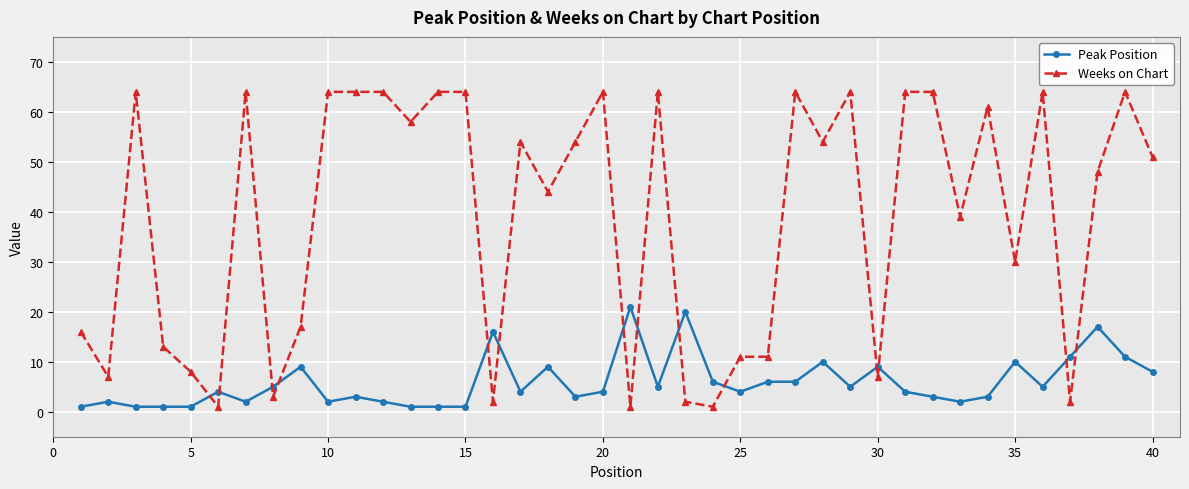

What is the average value of the Weeks on Chart series?

39